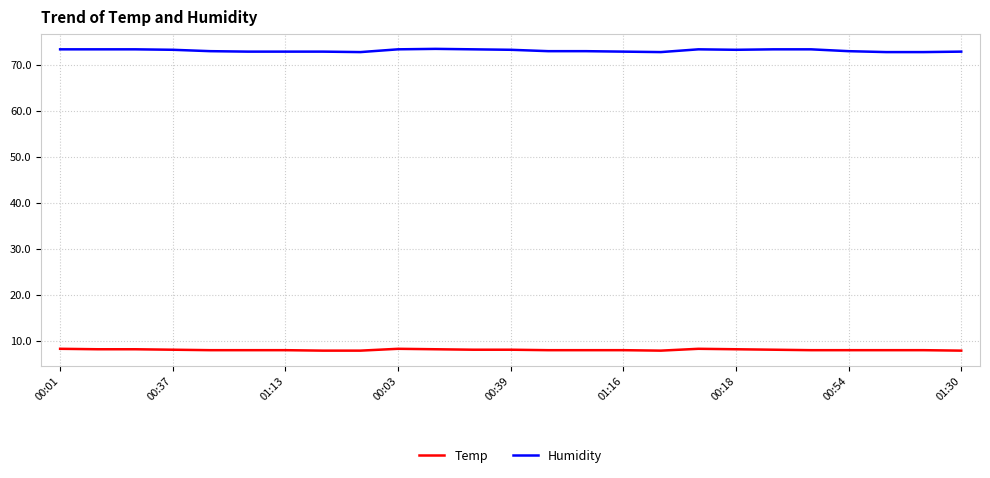

List the series in order of their overall mean, lowest first.

Temp, Humidity